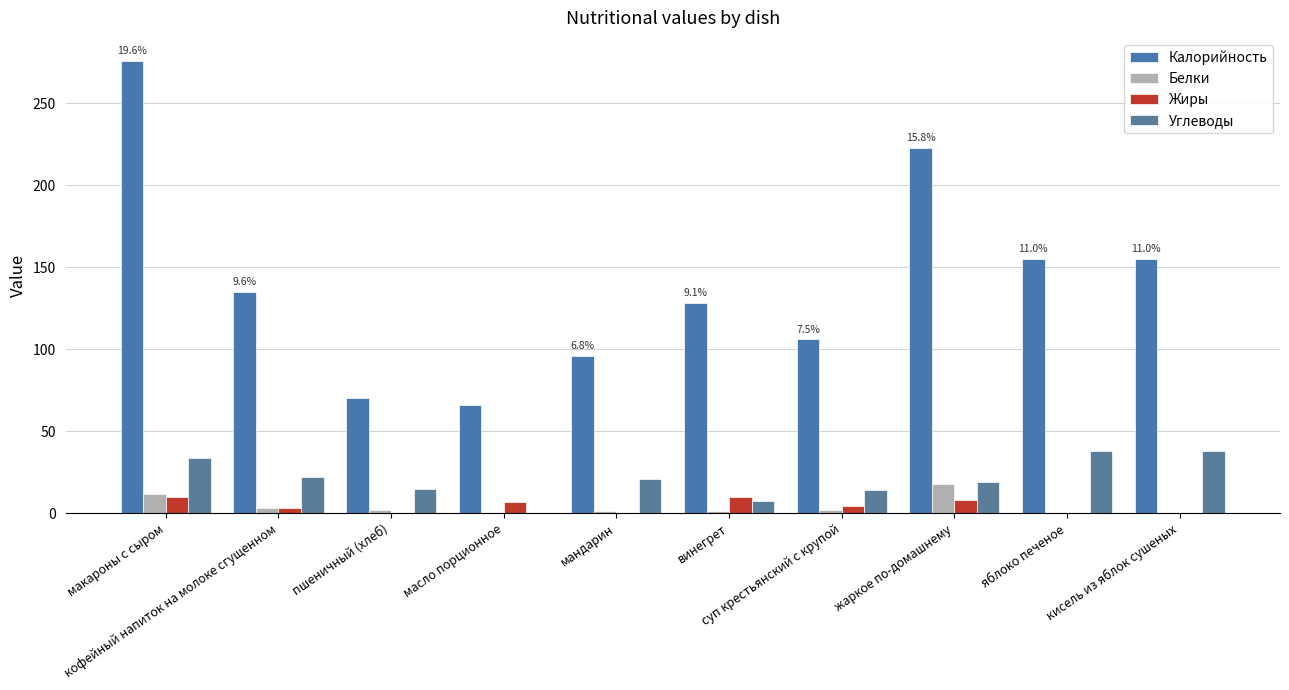

How many distinct data groups are displayed?

4